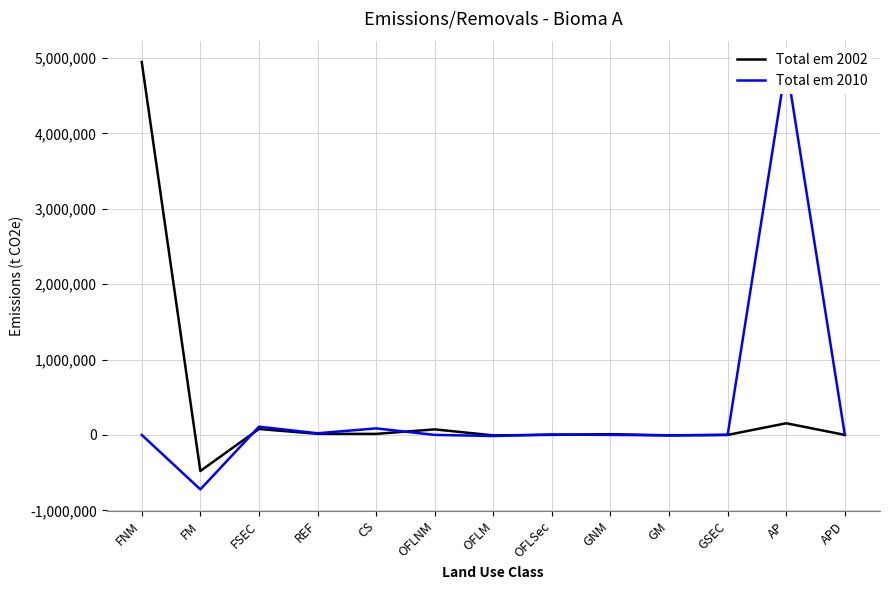

Which series has the largest total across all categories?

Total em 2002